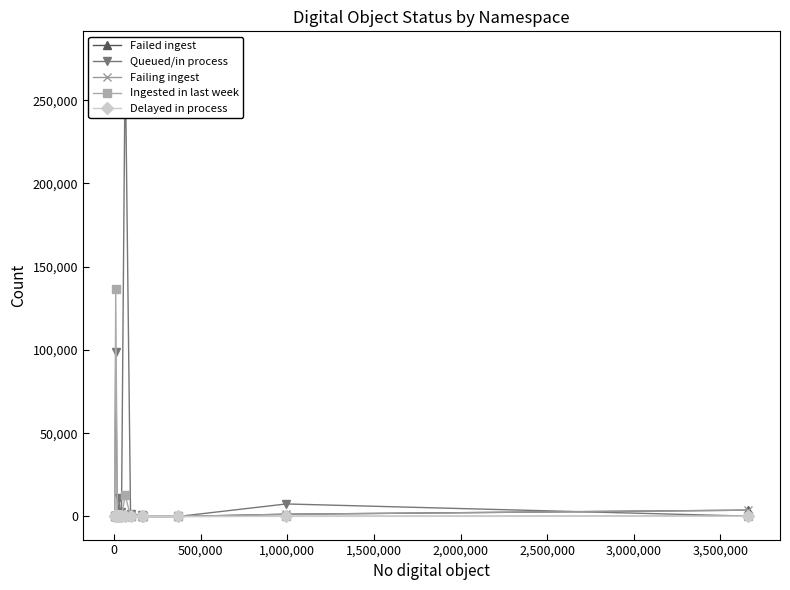

Is it true that Ingested in last week equals 7 at 2,500,000?

True